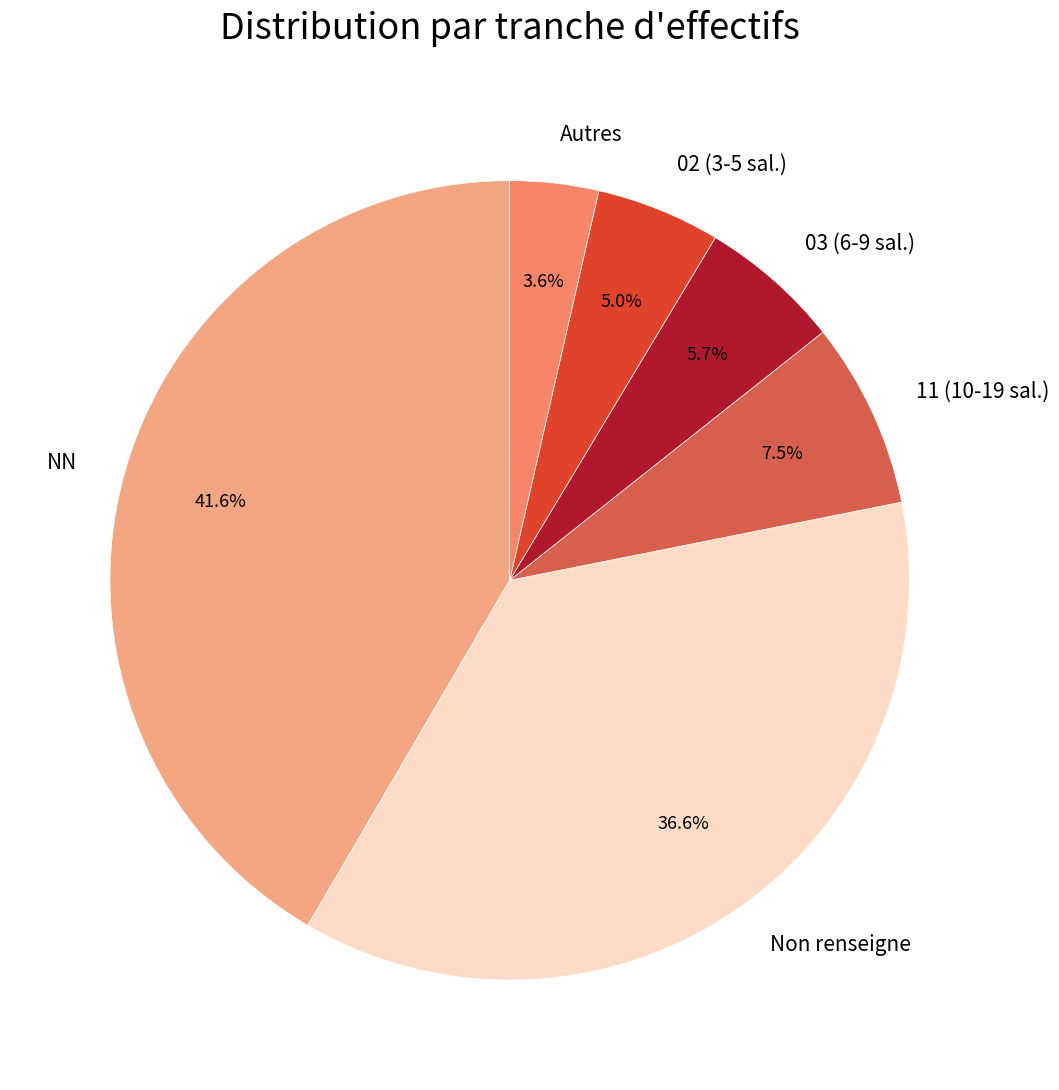

Between 03 (6-9 sal.) and 11 (10-19 sal.), which is larger?

11 (10-19 sal.)